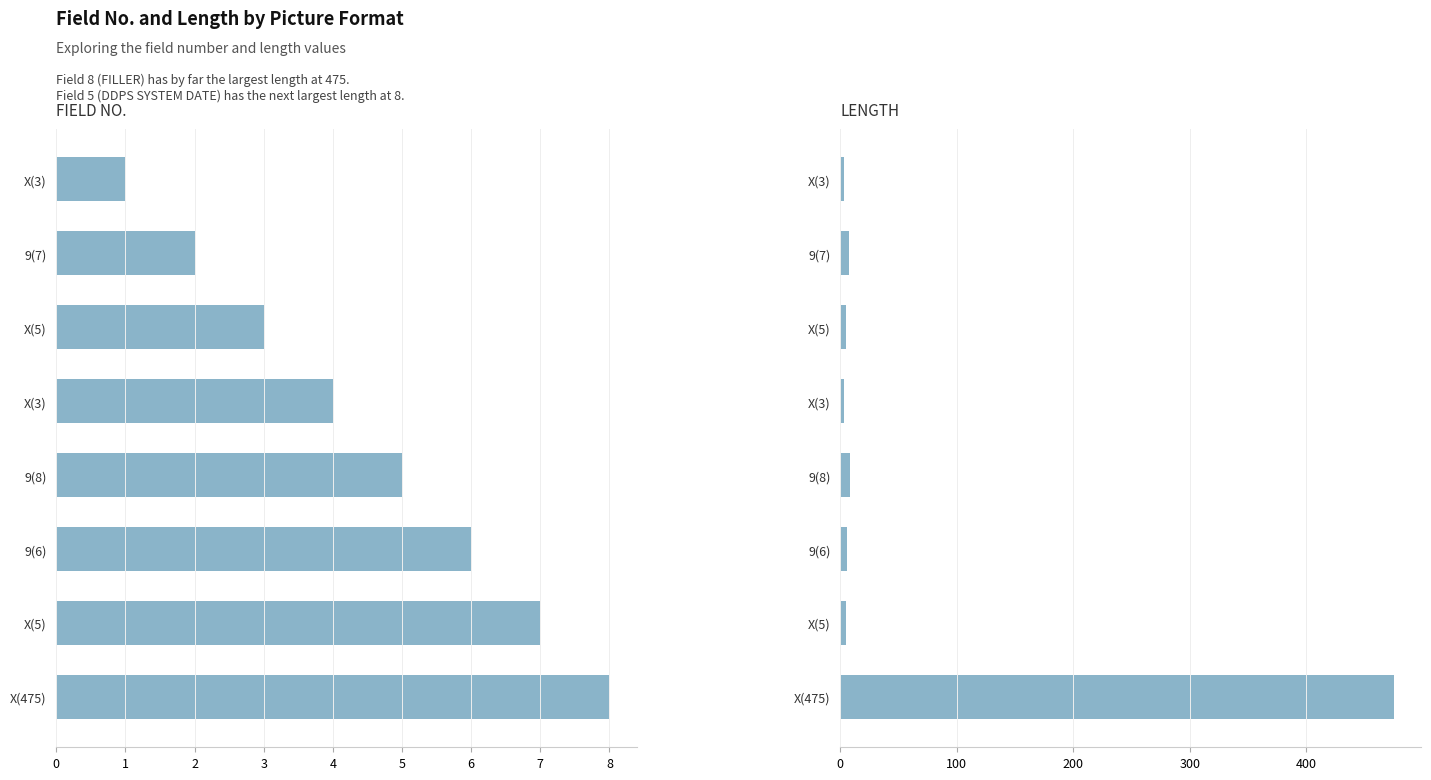

The FIELD NO. series shows 1 at X(3). True or false?

False